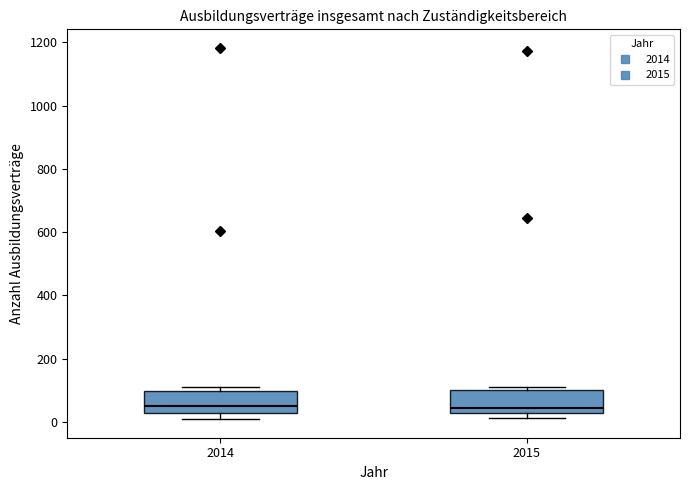

Reading left to right, transcribe this box plot: for each box, give where its median line is, the range the box spans, and where its two whiskers end, as read against the y-axis. The values are not printed on the chart, so give them approximately, as read against the axis.

2014: median 40, box 20 to 100, whiskers 0 to 120
2015: median 40, box 20 to 100, whiskers 20 (just below the box's lower edge) to 120